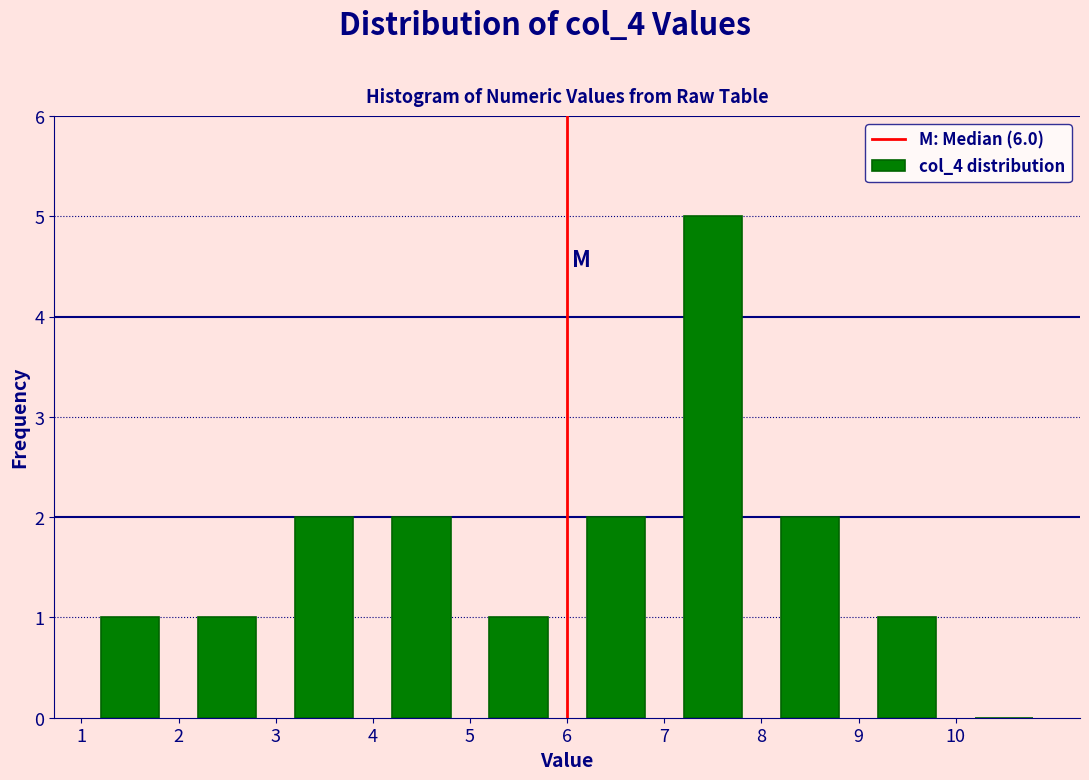

Reading left to right, list every bar in this chart as the range it spans on the x-axis followed by its height. The values are not printed on the chart, so give them approximately, as read against the axis.

1 to 2: 1
2 to 3: 1
3 to 4: 2
4 to 5: 2
5 to 6: 1
6 to 7: 2
7 to 8: 5
8 to 9: 2
9 to 10: 1
10 to 11: 0